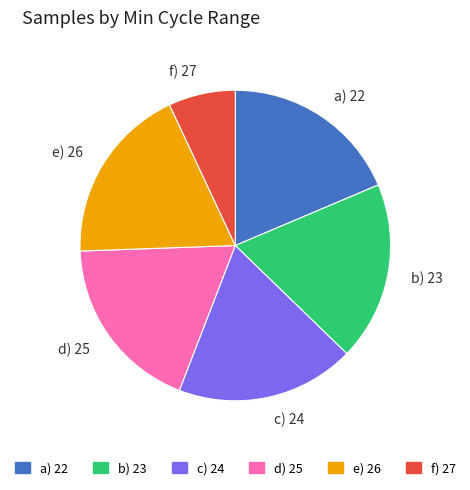

Is b) 23 the majority of the pie?

No